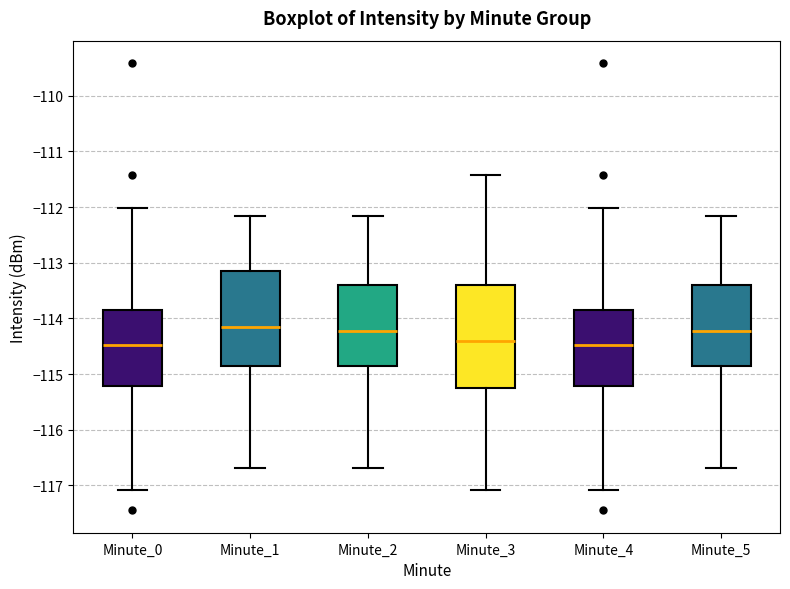

Comparing the boxes themselves (not the whiskers), which one is the tallest?

Minute_3